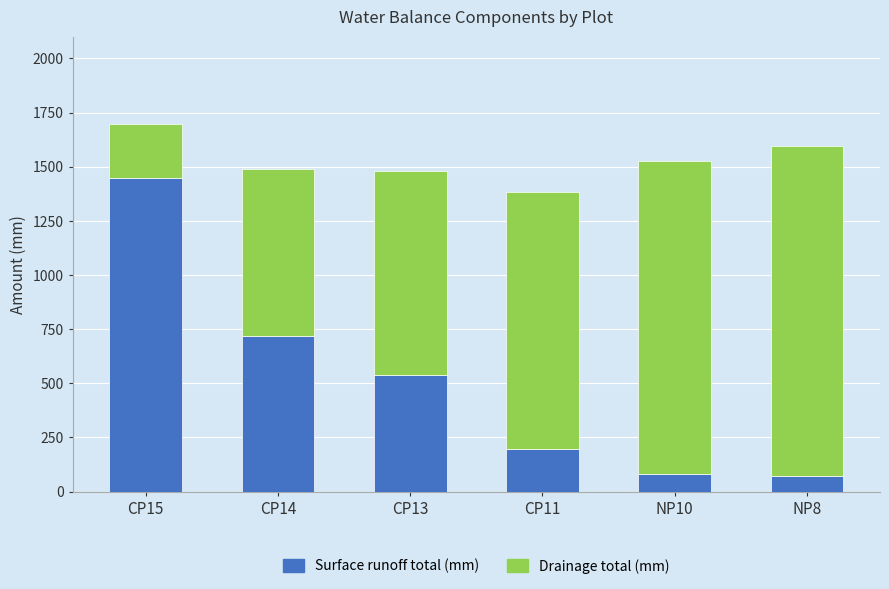

How many bars are there in total?

6